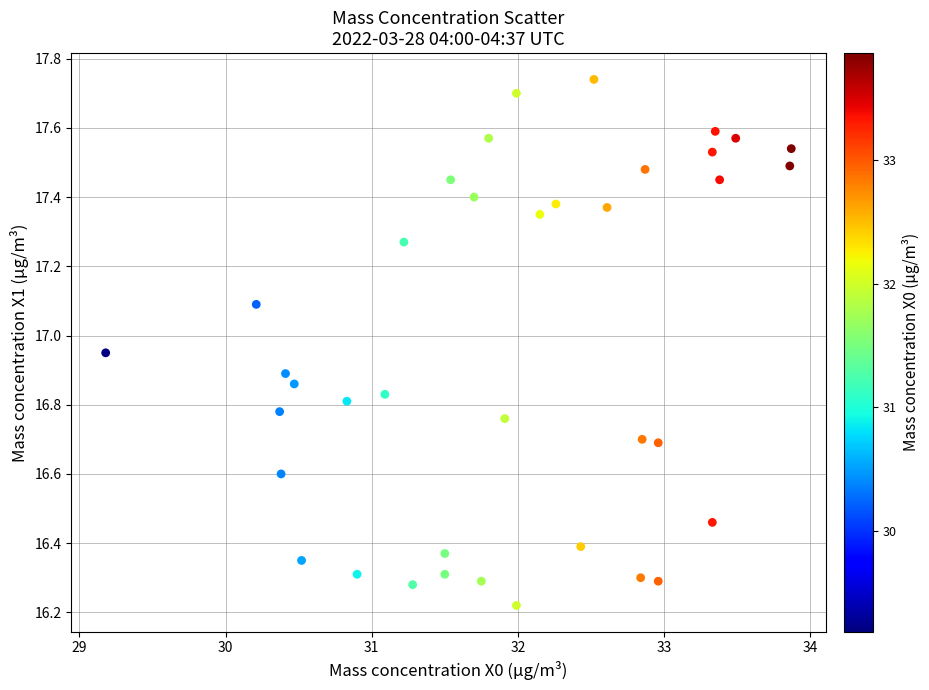

What is the range of Y values (max minus min)?

1.5